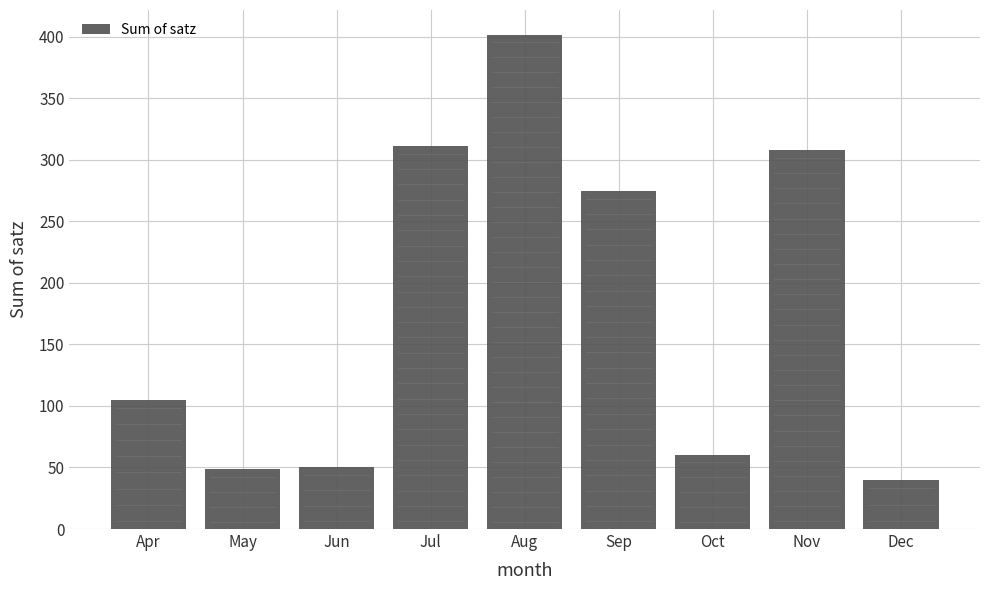

True or false: the data shows 48.6 at May.

True